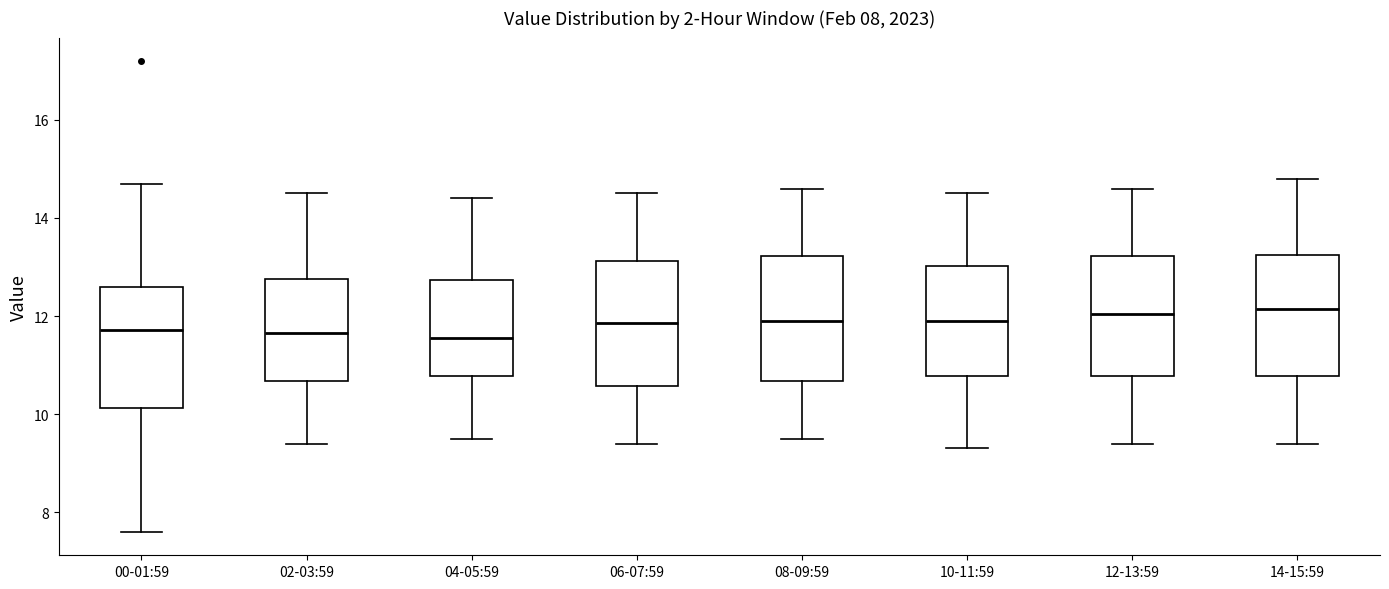

Where does the lower whisker of the box for 12-13:59 end on the y-axis? The values are not printed on the chart, so give them approximately, as read against the axis.

9.4